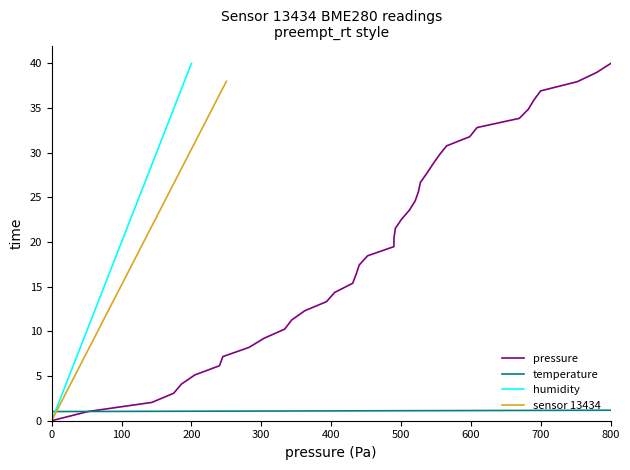

At which label does pressure reach its peak?

800